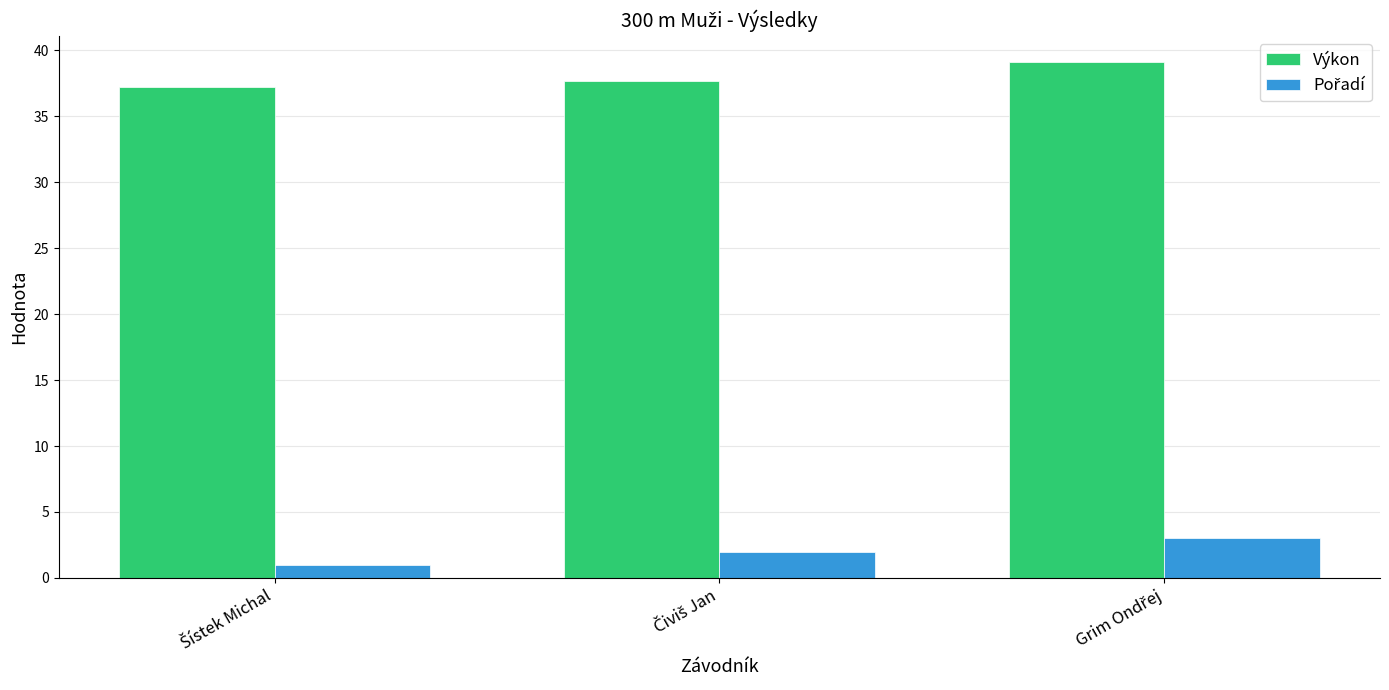

What is the minimum value shown in the chart?

1.0